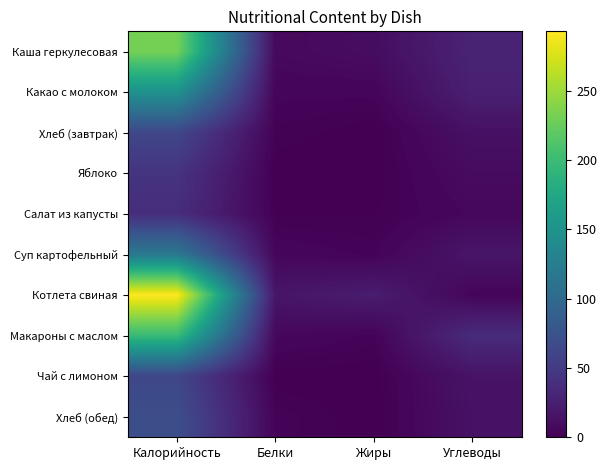

Which series has the largest total across all categories?

Котлета свиная